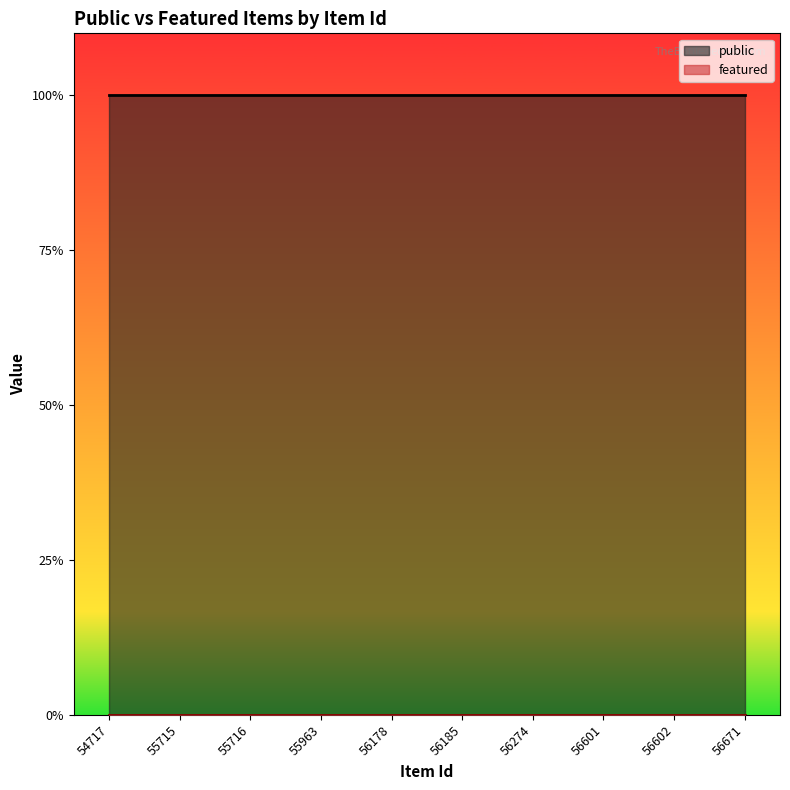

At which label is public closest to 1?

54717